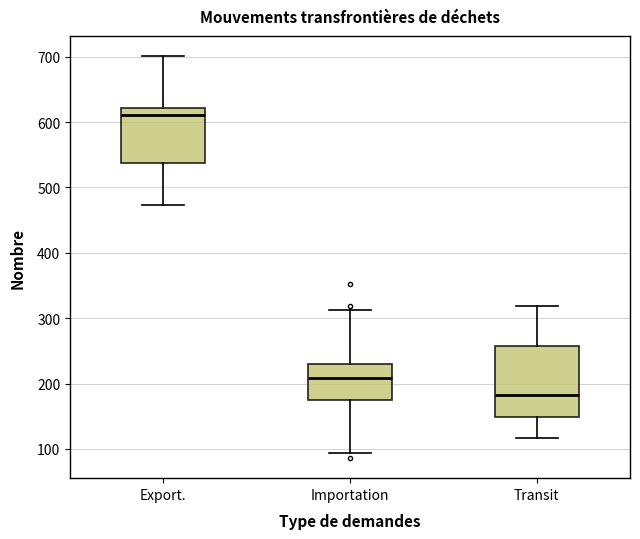

Reading left to right, transcribe this box plot: for each box, give where its median line is, the range the box spans, and where its two whiskers end, as read against the y-axis. The values are not printed on the chart, so give them approximately, as read against the axis.

Export.: median 610, box 540 to 620, whiskers 470 to 700
Importation: median 210, box 180 to 230, whiskers 90 to 310
Transit: median 180, box 150 to 260, whiskers 120 to 320